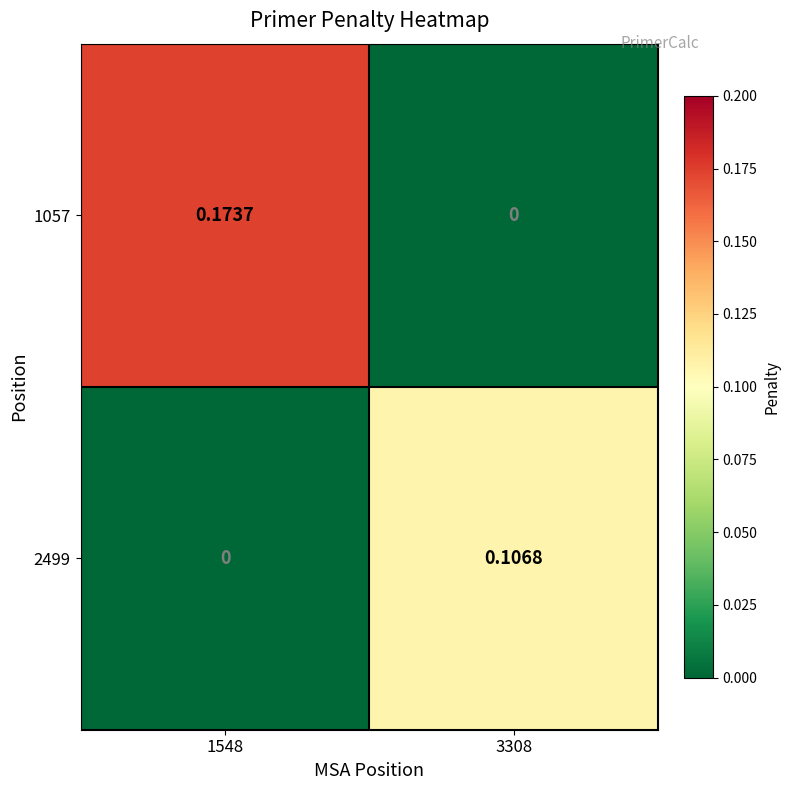

Which label corresponds to the largest value in the chart?

1548